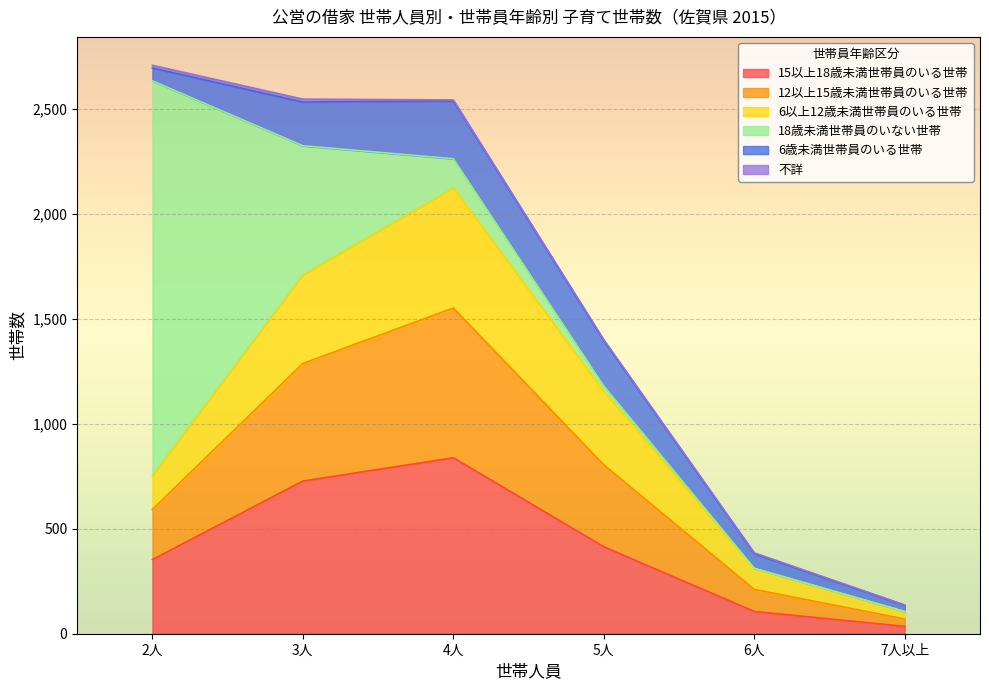

What are all the series names shown in the legend?

15以上18歳未満世帯員のいる世帯, 12以上15歳未満世帯員のいる世帯, 6以上12歳未満世帯員のいる世帯, 18歳未満世帯員のいない世帯, 6歳未満世帯員のいる世帯, 不詳